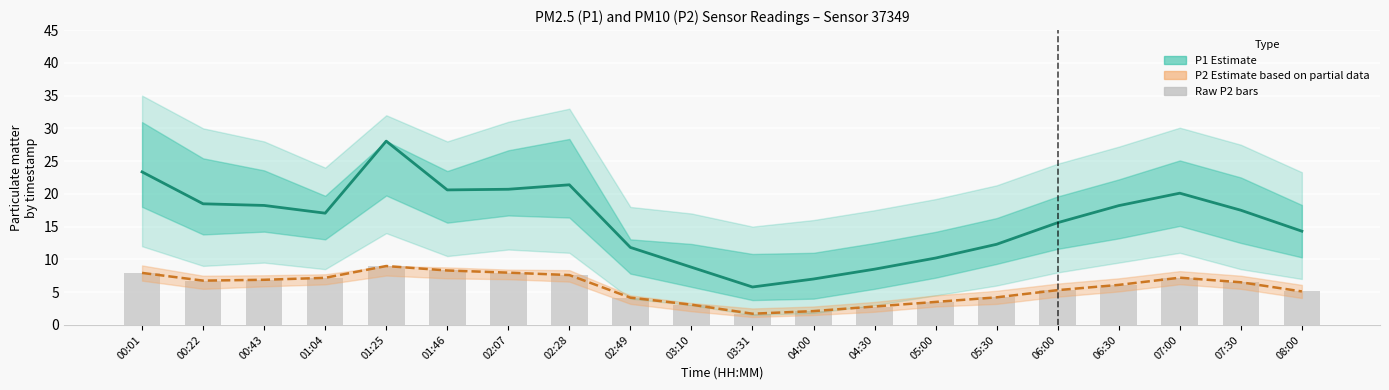

What is the spread (max minus min) of values at 01:25?

19.1